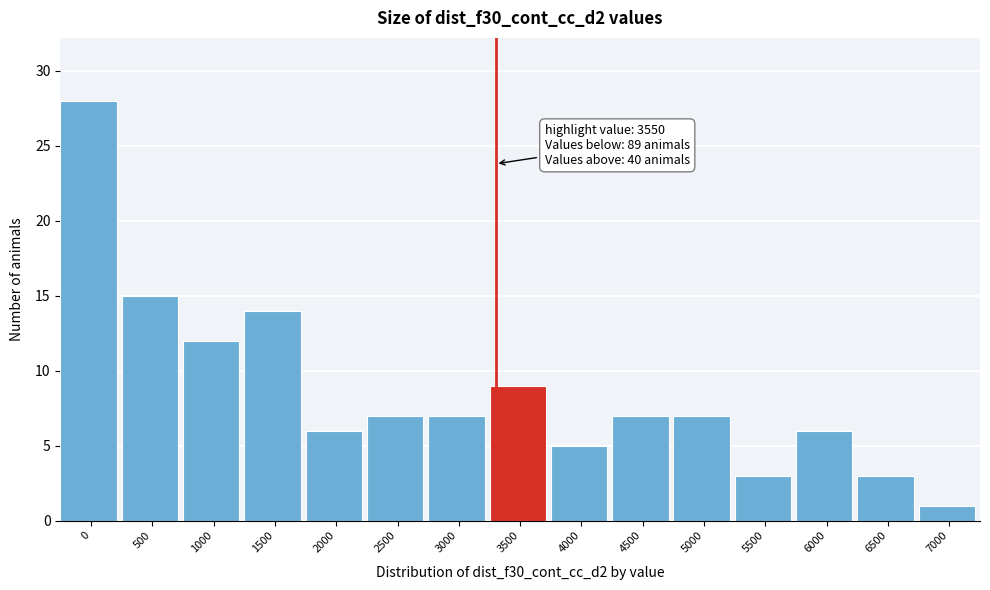

Reading right to left, what are all the values shown in this chart?

1	3	6	3	7	7	5	9	7	7	6	14	12	15	28